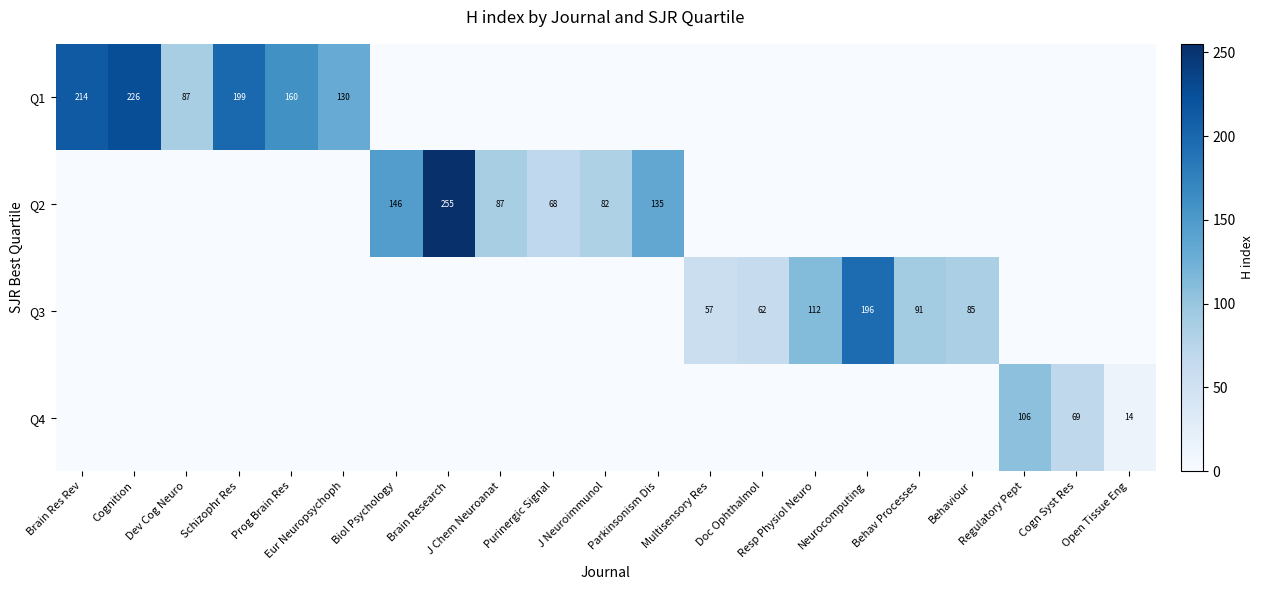

Rank the categories by Q3 value from highest to lowest.

Neurocomputing, Resp Physiol Neuro, Behav Processes, Behaviour, Doc Ophthalmol, Multisensory Res, Brain Res Rev, Cognition, Dev Cog Neuro, Schizophr Res, Prog Brain Res, Eur Neuropsychoph, Biol Psychology, Brain Research, J Chem Neuroanat, Purinergic Signal, J Neuroimmunol, Parkinsonism Dis, Regulatory Pept, Cogn Syst Res, Open Tissue Eng